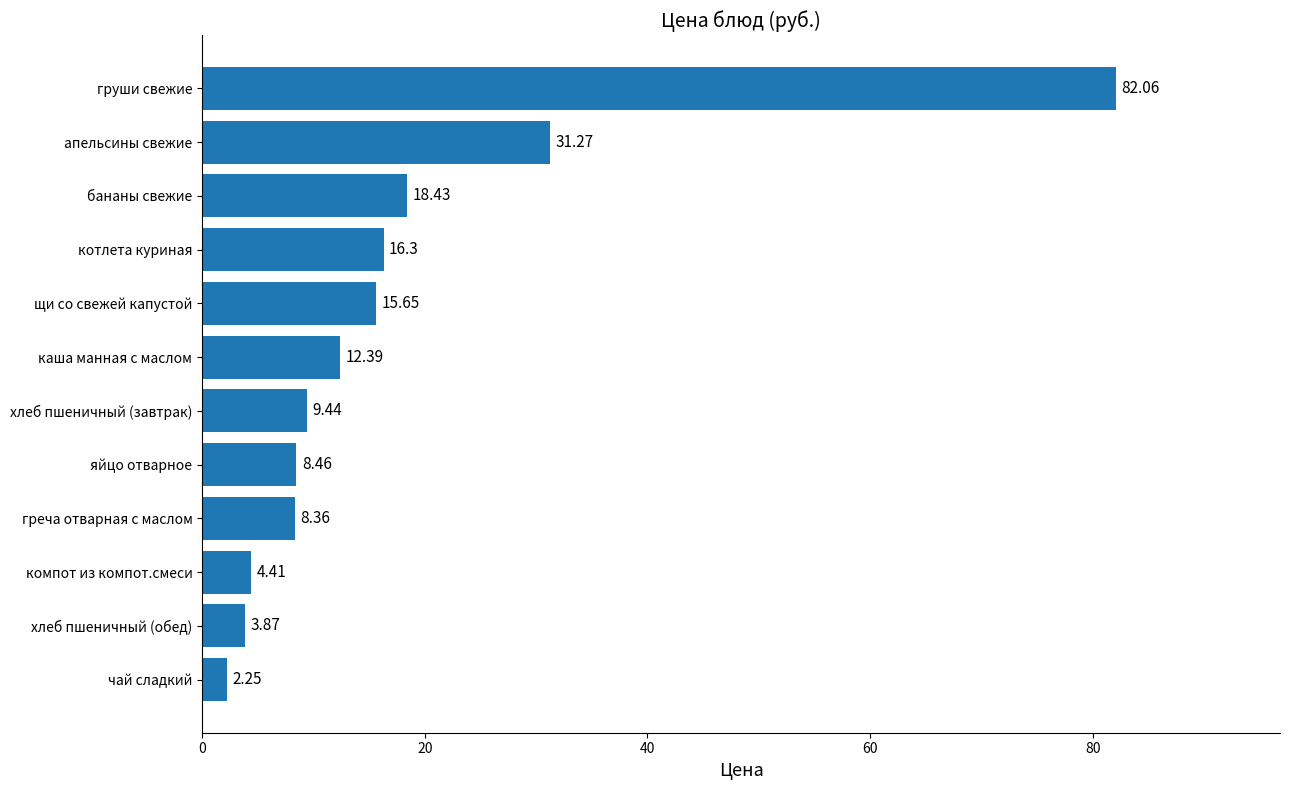

Rank the categories by value from highest to lowest.

груши свежие, апельсины свежие, бананы свежие, котлета куриная, щи со свежей капустой, каша манная с маслом, хлеб пшеничный (завтрак), яйцо отварное, греча отварная с маслом, компот из компот.смеси, хлеб пшеничный (обед), чай сладкий